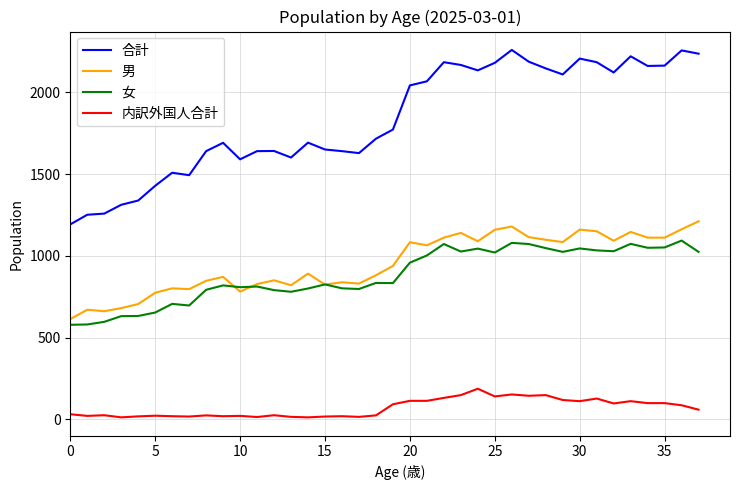

Which series has the largest total across all categories?

合計